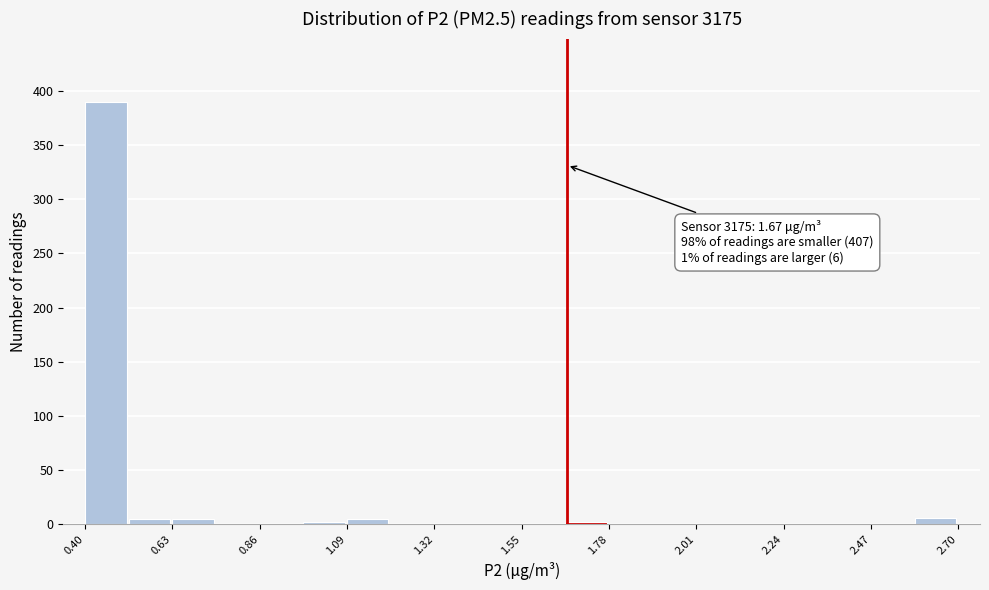

Around what value on the x-axis is the tallest bar? Give the approximate position of its centre, as read against the axis.

0.45